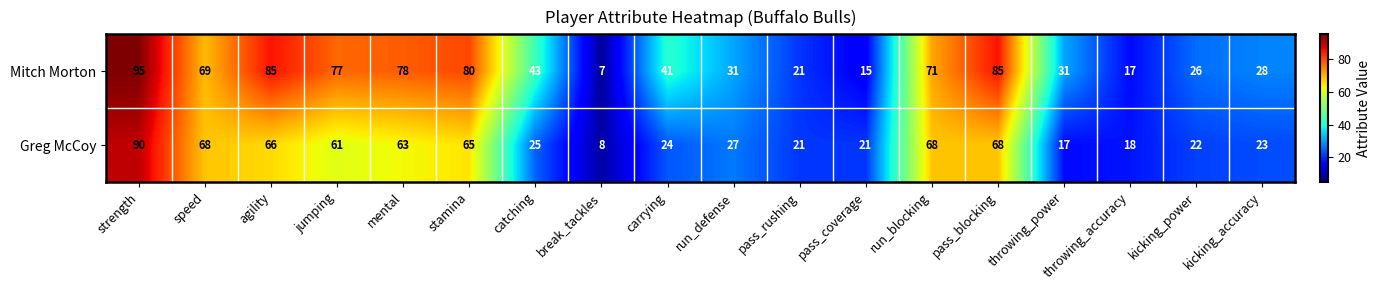

At which label is Mitch Morton closest to 51?

catching